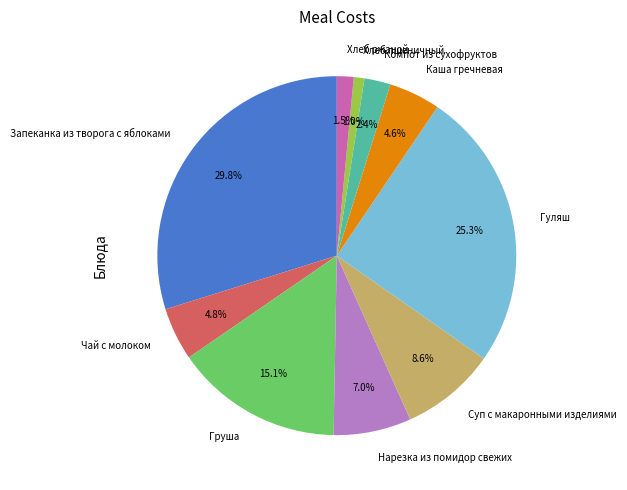

What portion of the pie excludes Компот из сухофруктов?

97.6%